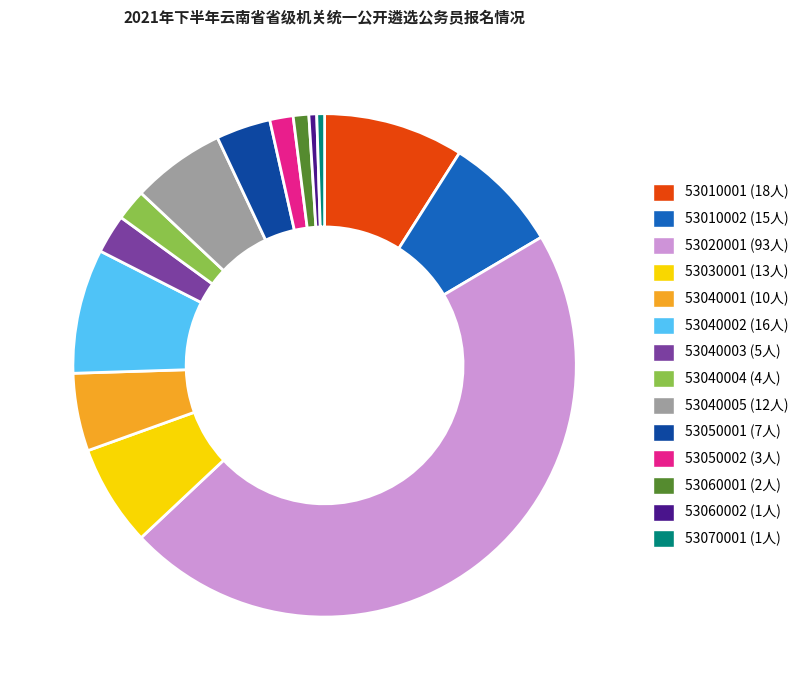

What is the largest slice in the pie chart?

53020001